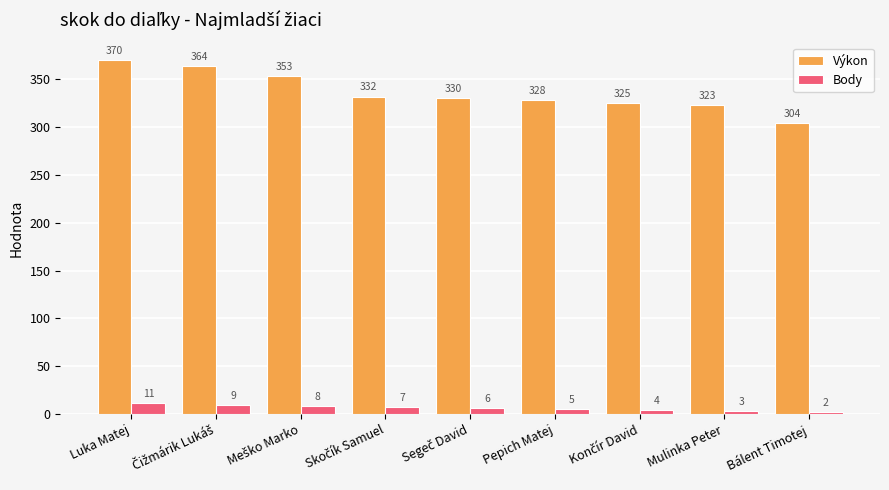

Is it true that Body equals 3 at Mulinka Peter?

True